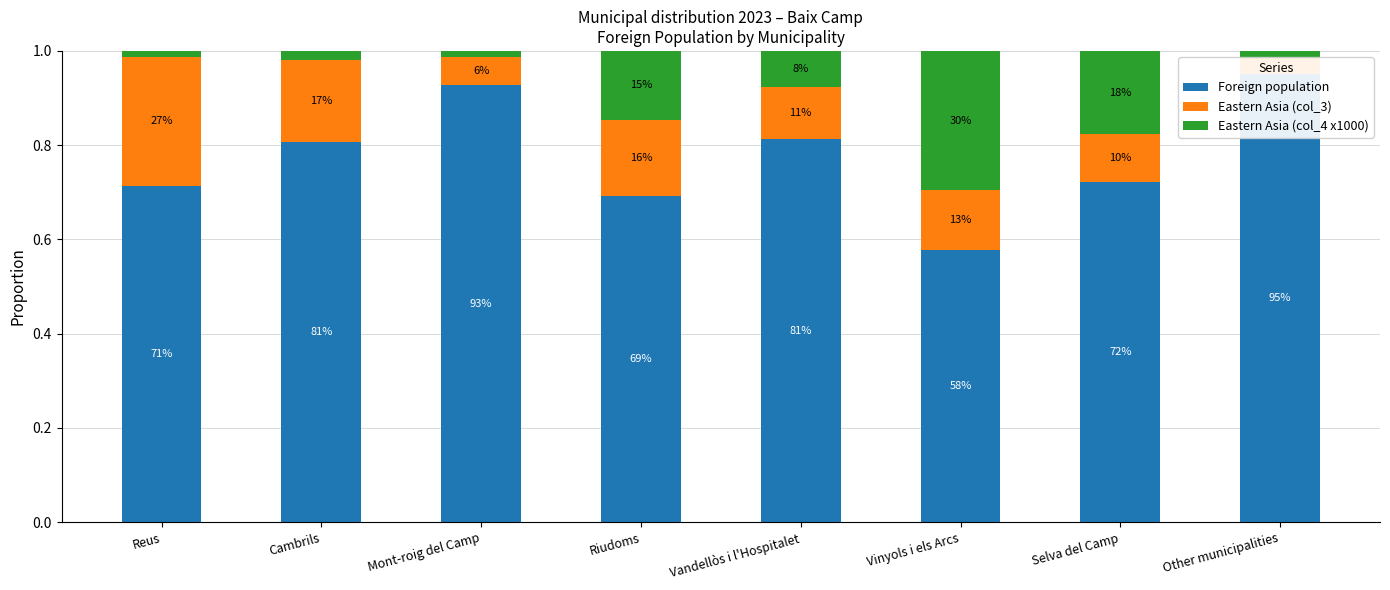

Is the value of Eastern Asia (col_3) at Cambrils greater than the value of Eastern Asia (col_4 x1000) at Vinyols i els Arcs?

No